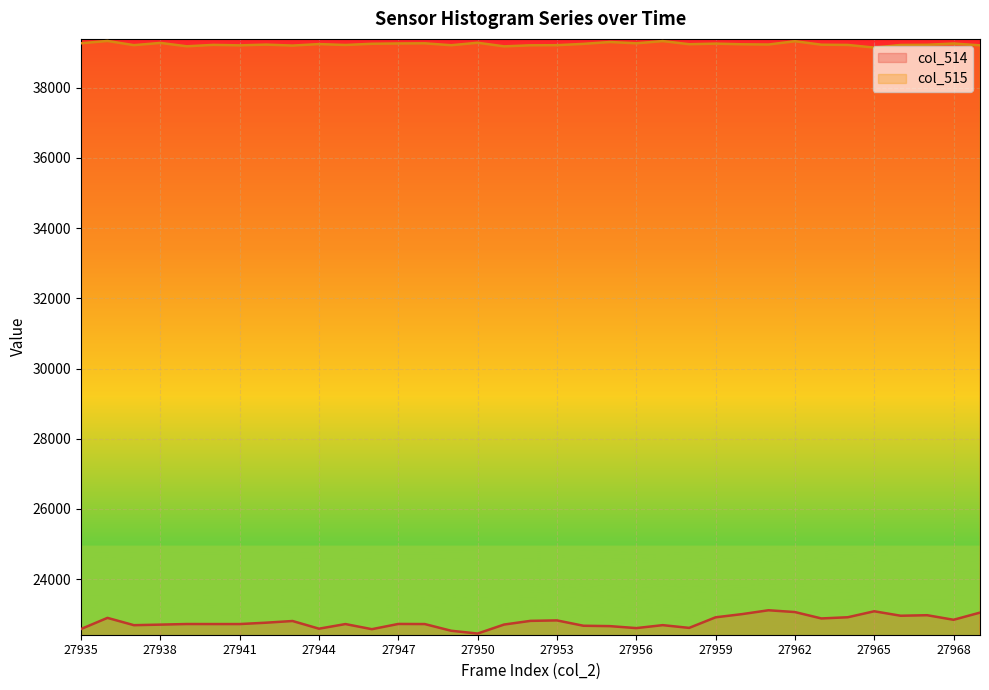

Which label corresponds to the smallest value in the chart?

27950